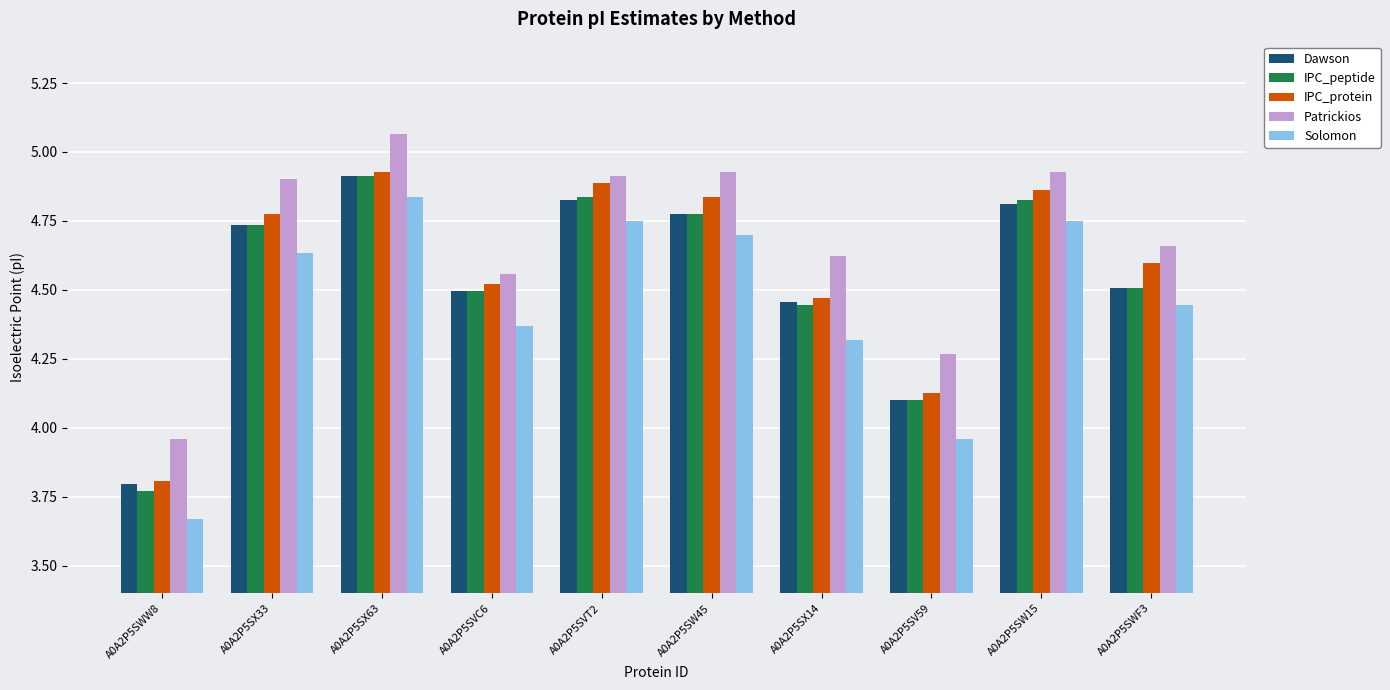

Which category has the highest value across all series?

A0A2P5SX63